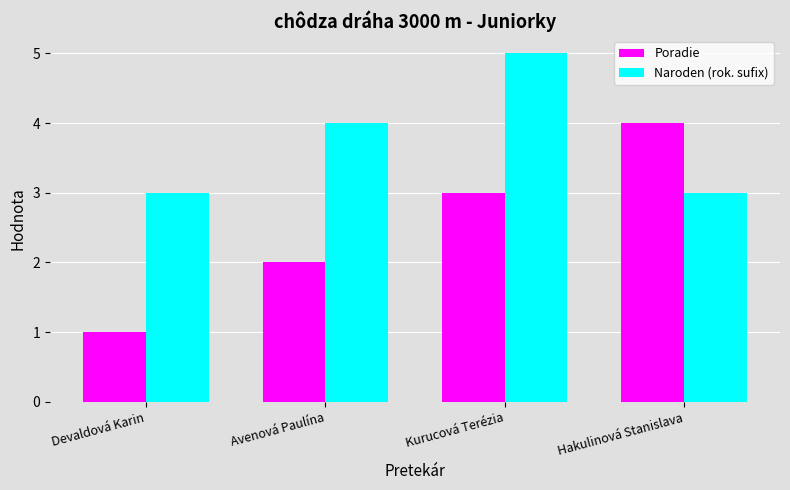

Where is Poradie nearest to the value 2?

Avenová Paulína